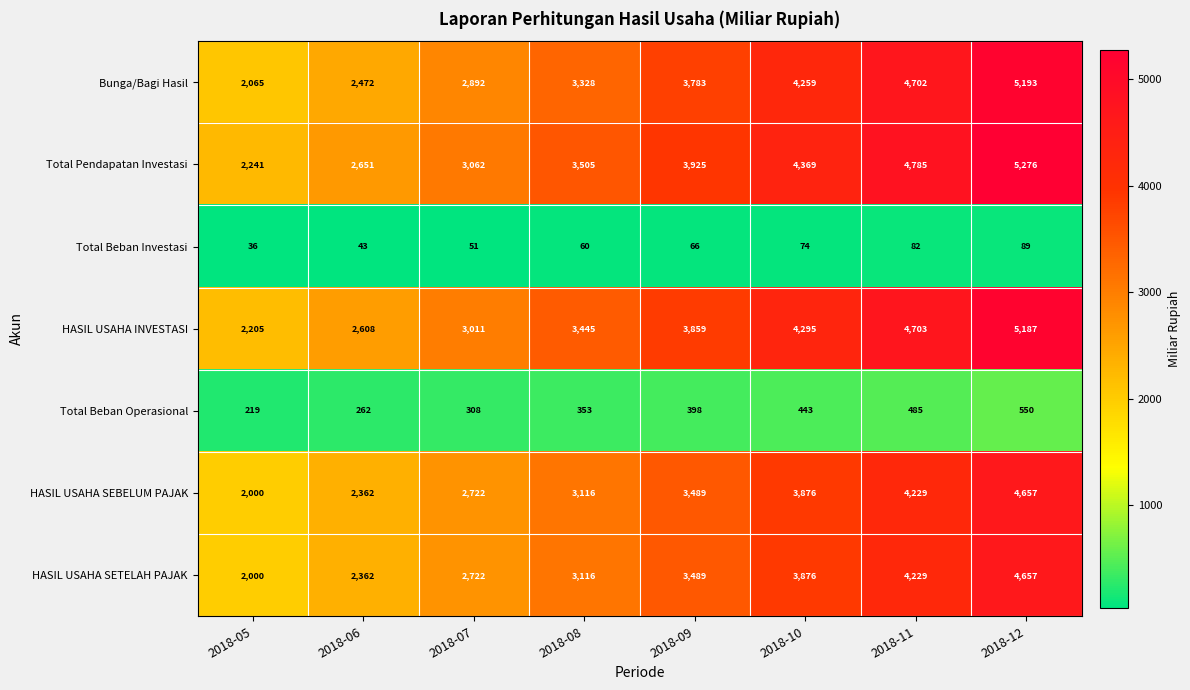

True or false: Total Pendapatan Investasi has a value of 5276 at 2018-12.

True